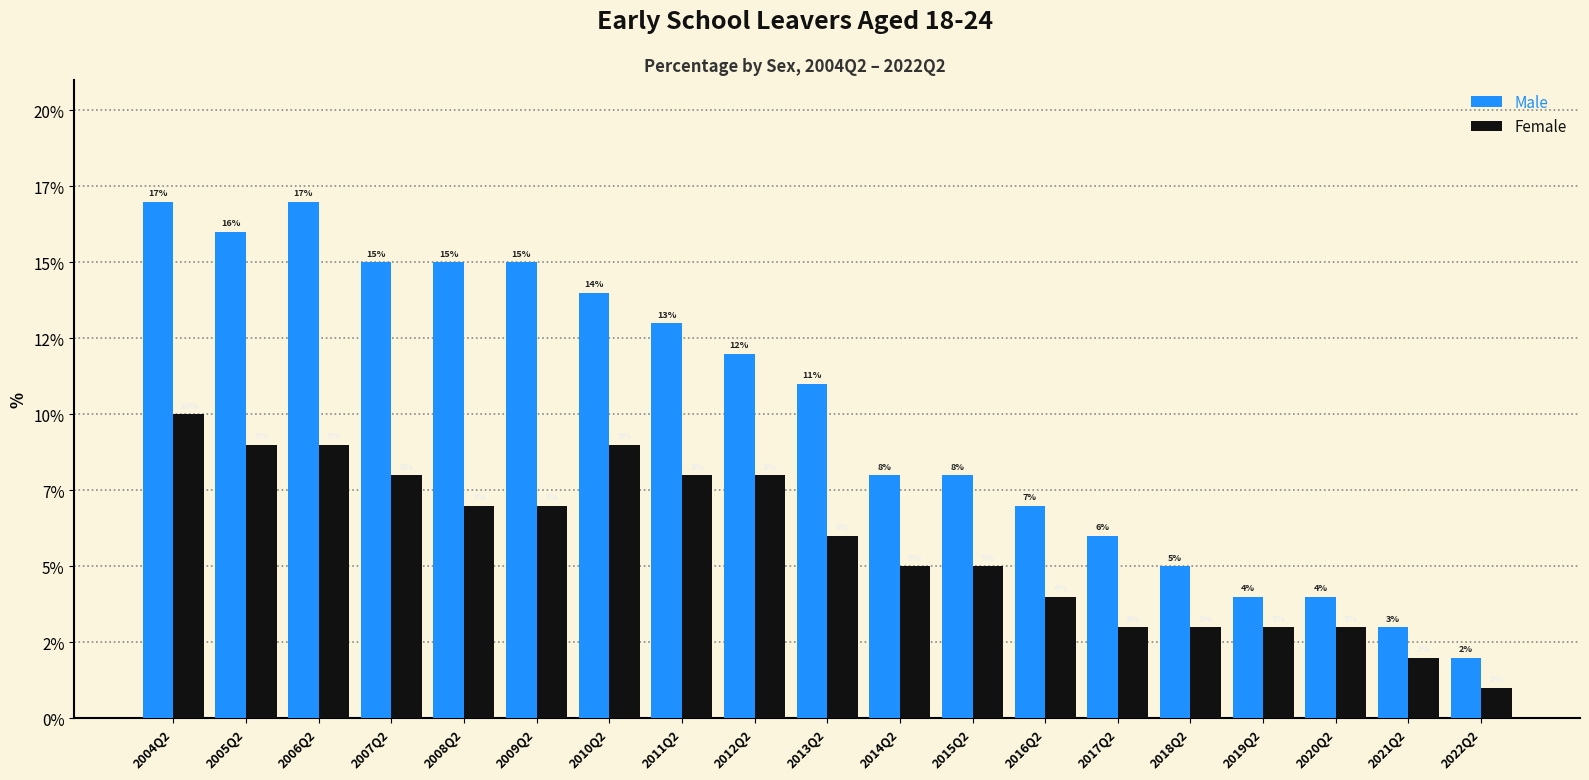

At 2013Q2, list the series in order from smallest to largest.

Female, Male